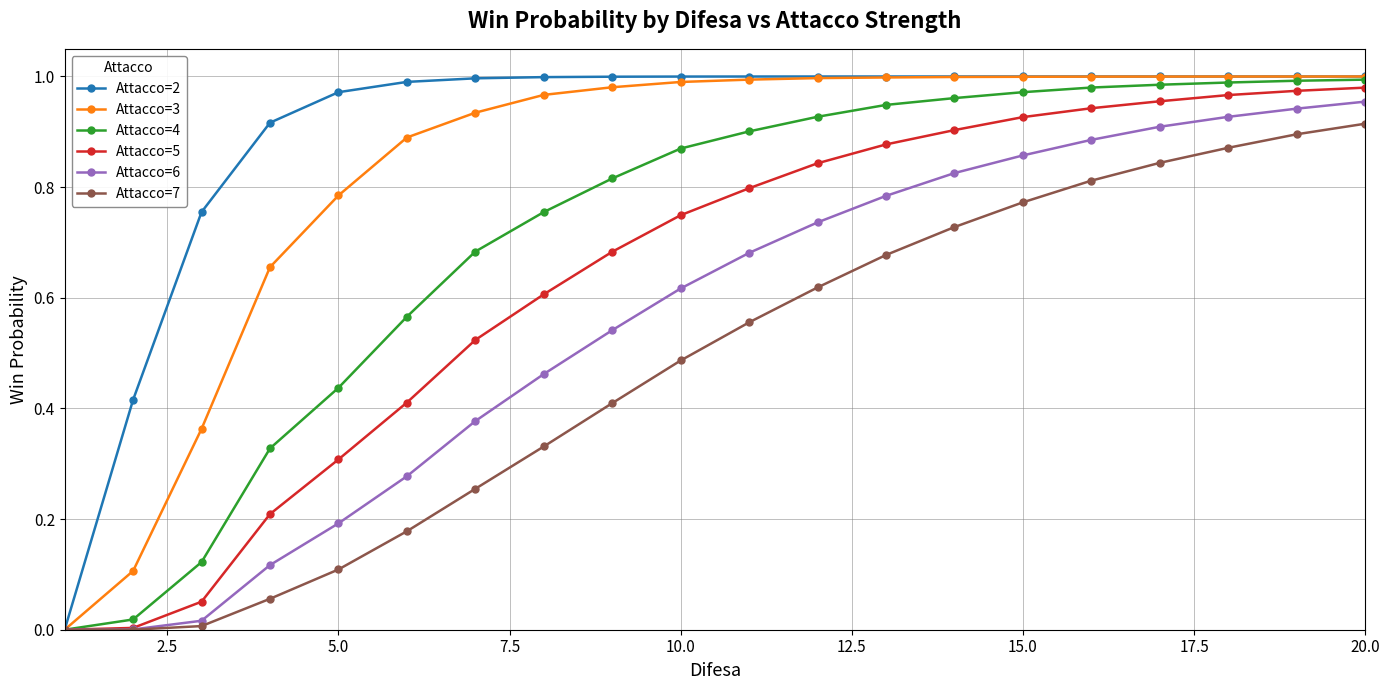

How many lines are shown in the chart?

6